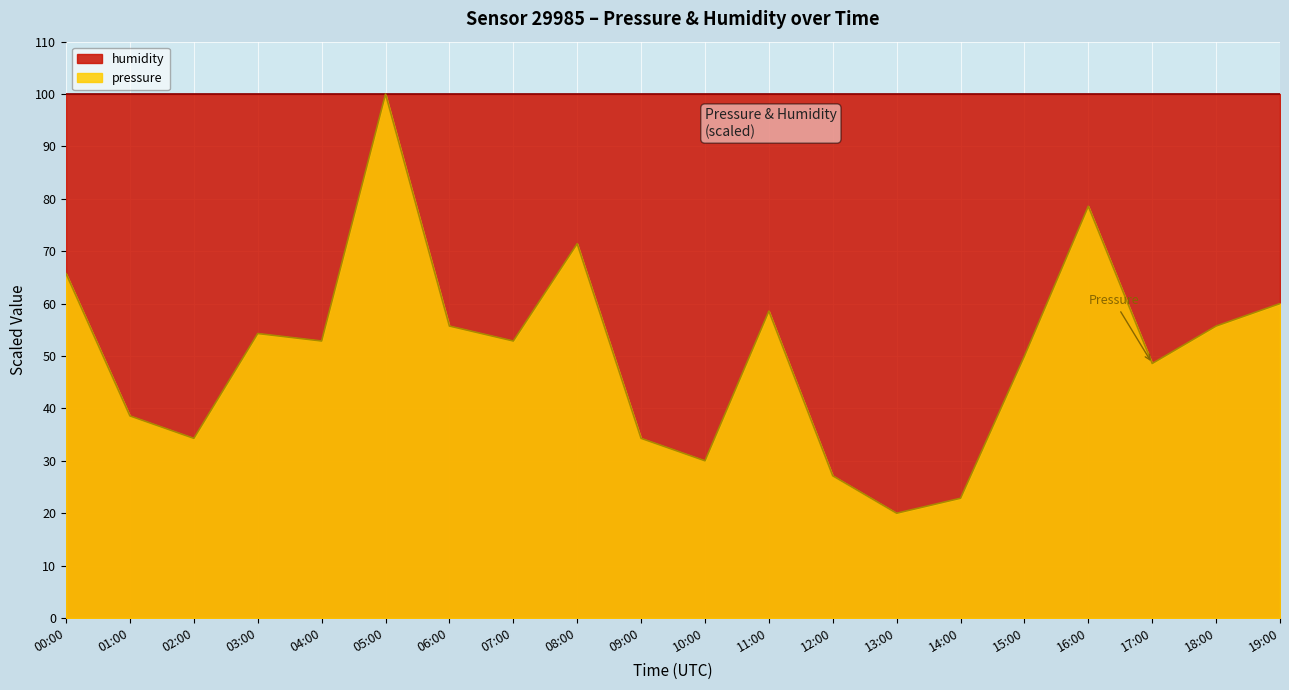

Between 05:00 and 18:00, which is larger?

05:00